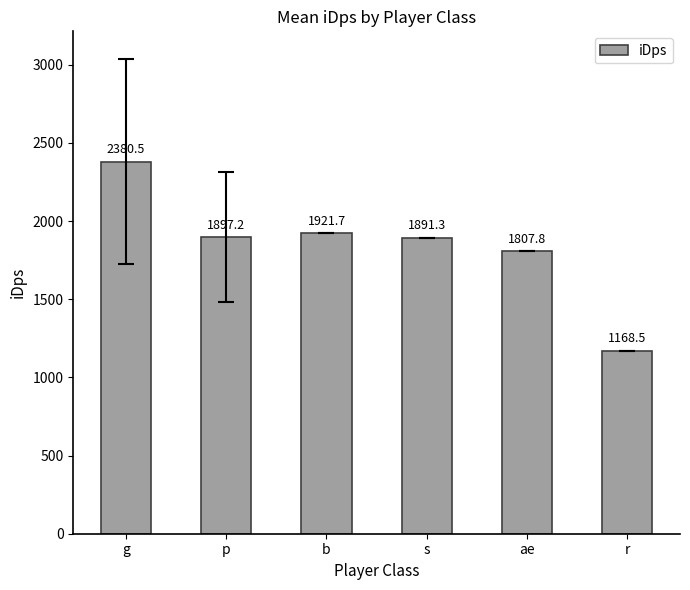

What is the greatest value displayed?

2380.5